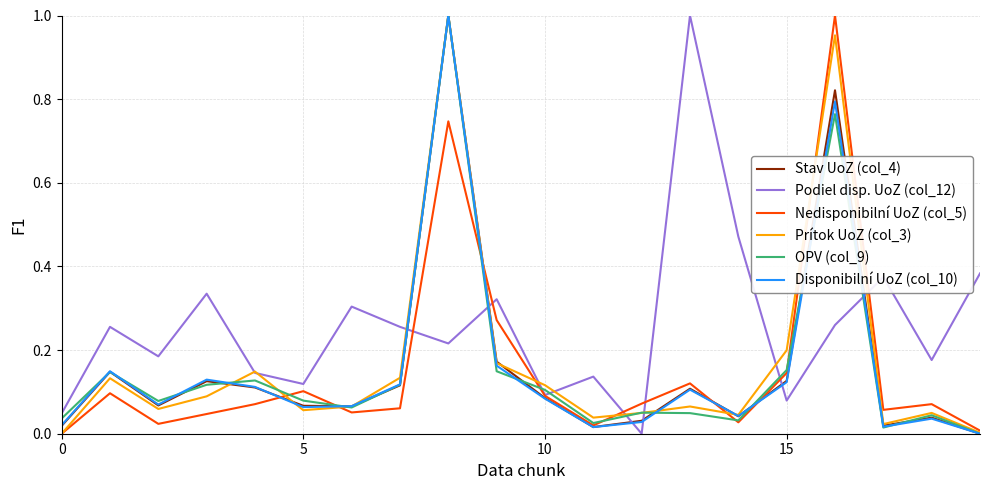

What are all the series names shown in the legend?

Stav UoZ (col_4), Podiel disp. UoZ (col_12), Nedisponibilní UoZ (col_5), Prítok UoZ (col_3), OPV (col_9), Disponibilní UoZ (col_10)